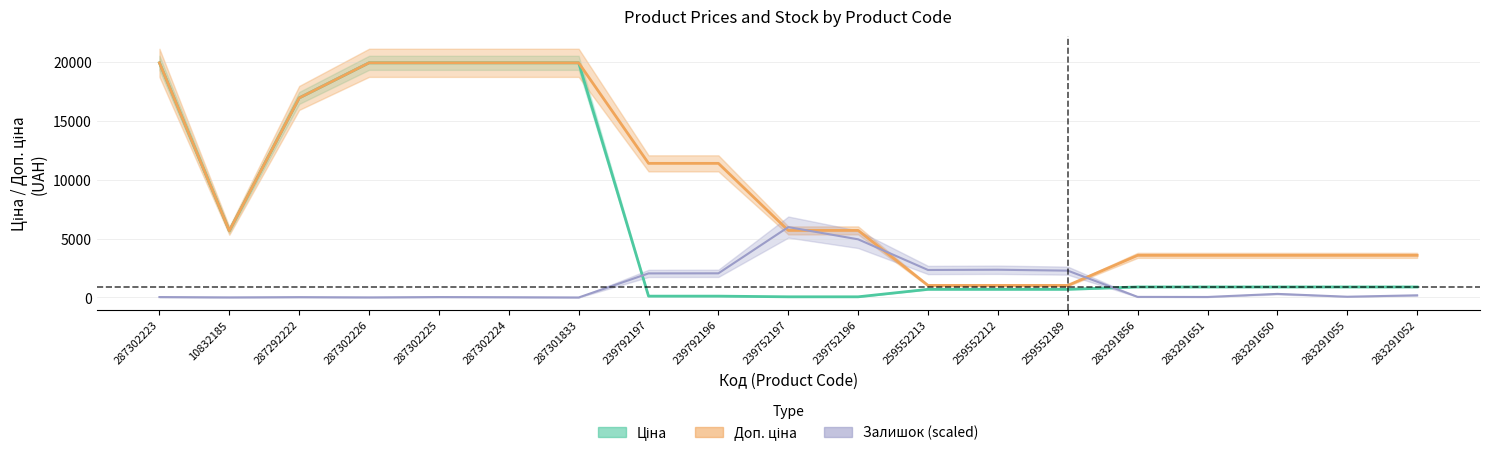

Which series ends up on top after the final intersection of Залишок and Ціна?

Ціна